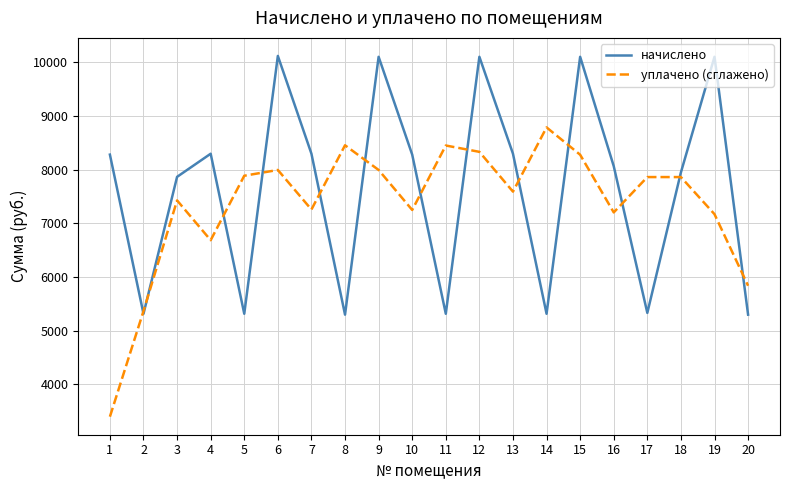

Which series ends up on top after the final intersection of уплачено (сглажено) and начислено?

уплачено (сглажено)